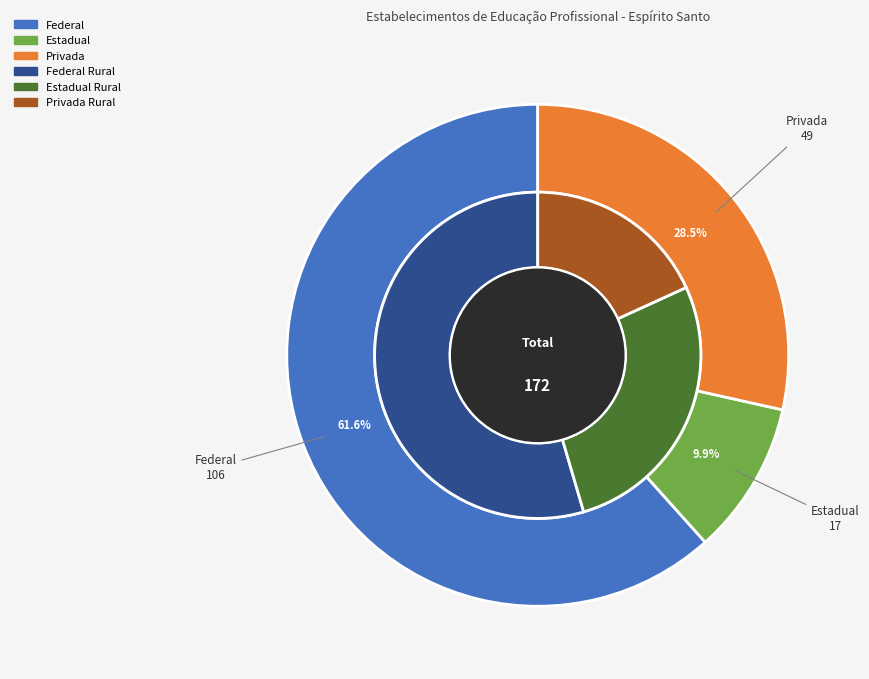

To the nearest percent, what percentage of the pie is Privada?

28%